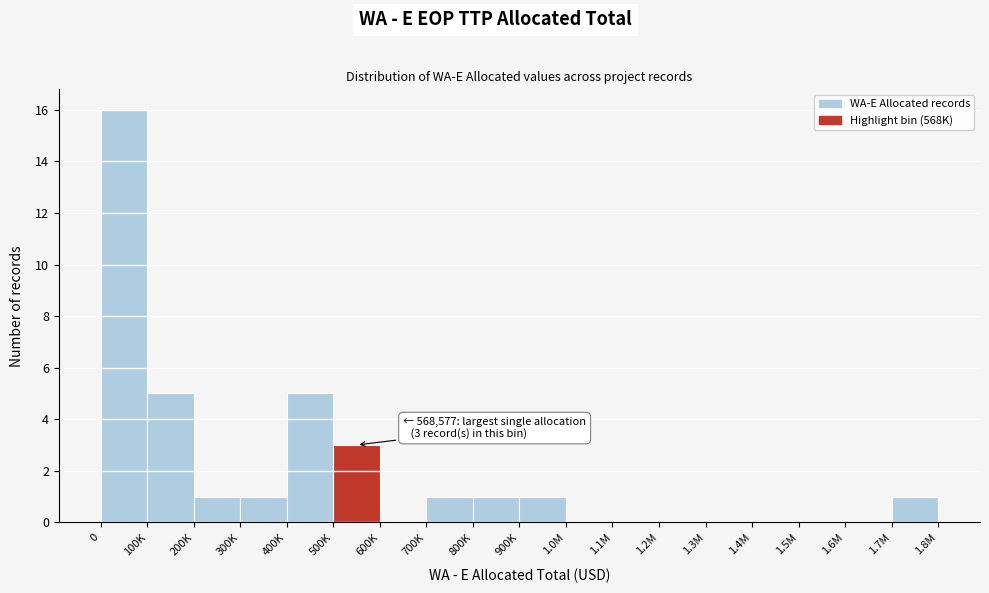

Reading left to right, list all the values displayed in this chart.

0=16	100K=5	200K=1	300K=1	400K=5	500K=3	600K=0	700K=1	800K=1	900K=1	1.0M=0	1.1M=0	1.2M=0	1.3M=0	1.4M=0	1.5M=0	1.6M=0	1.7M=1